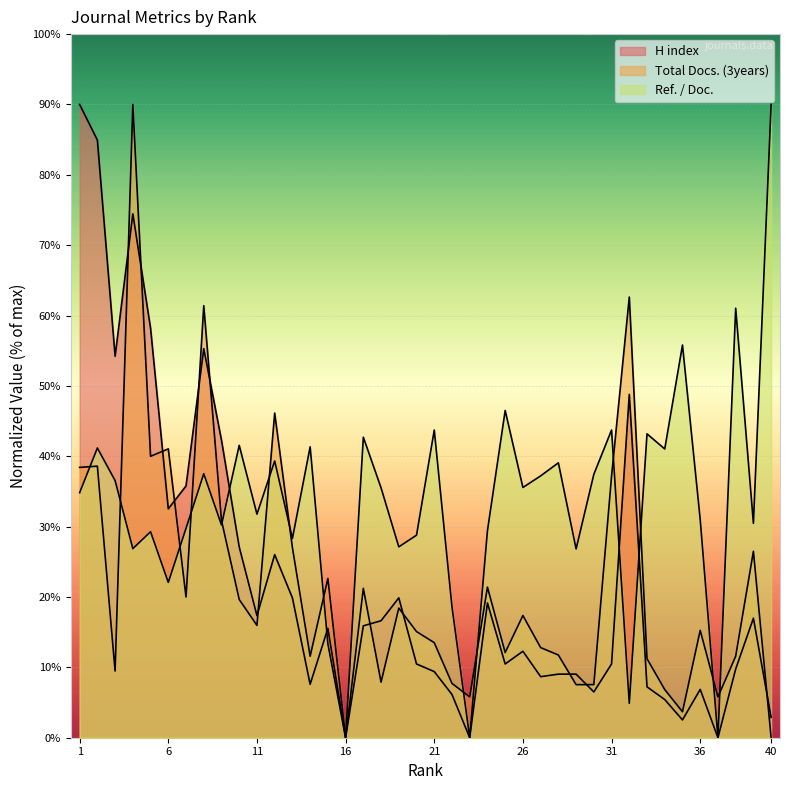

Where do Total Docs. (3years) and Ref. / Doc. first cross each other?

1 and 2